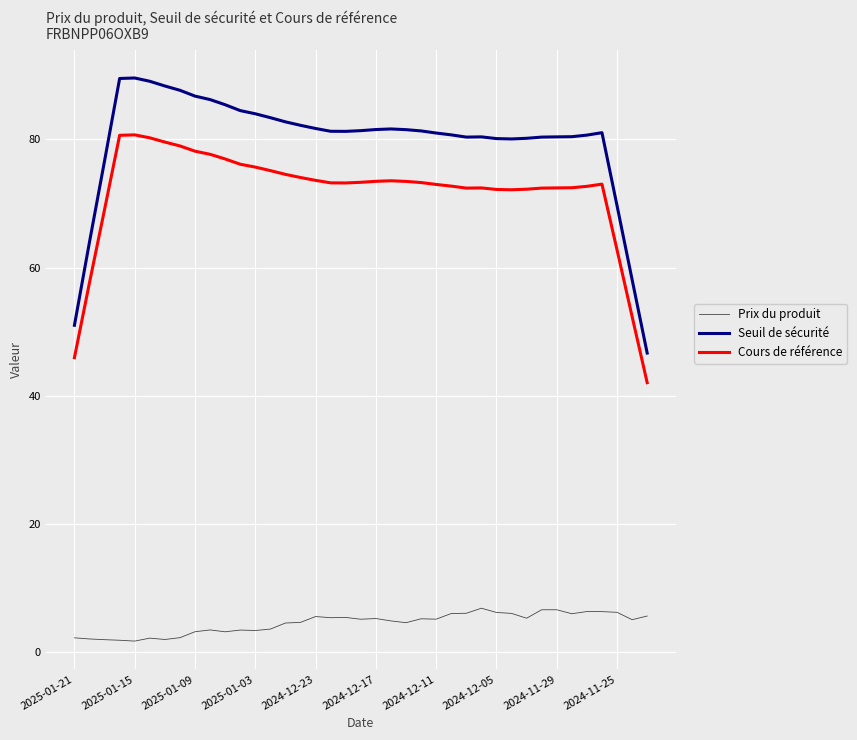

Which series has the largest total across all categories?

Seuil de sécurité